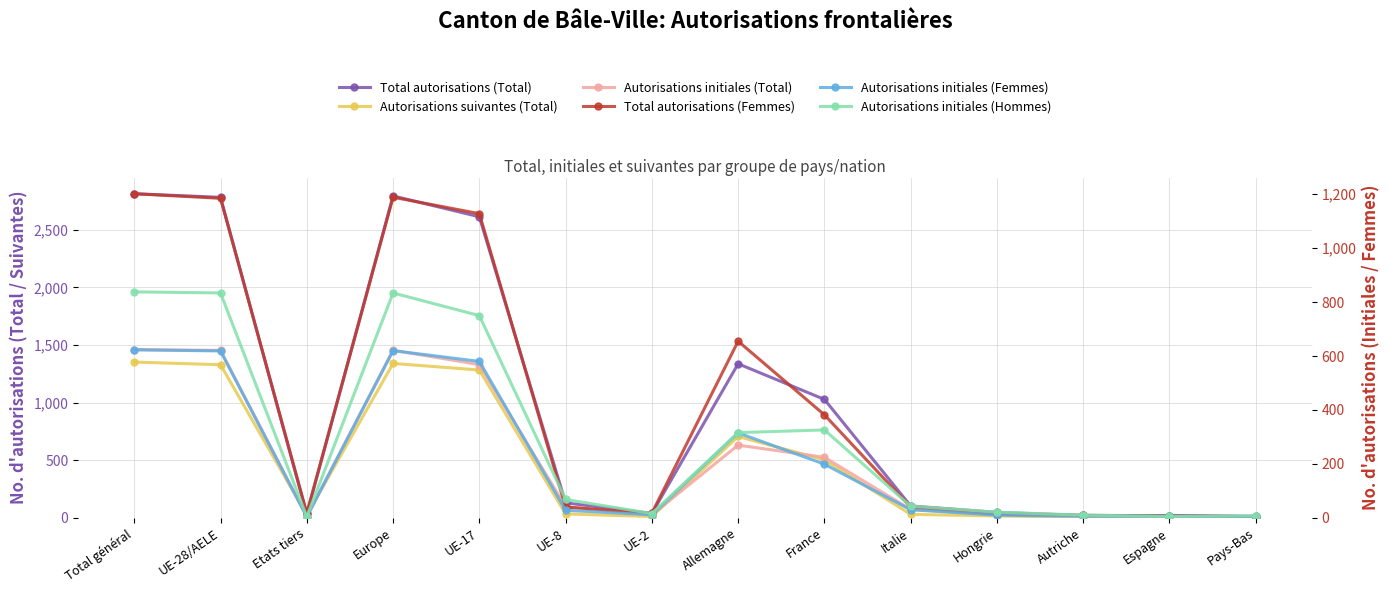

Is it true that Autorisations initiales (Femmes) equals 3 at Autriche?

False